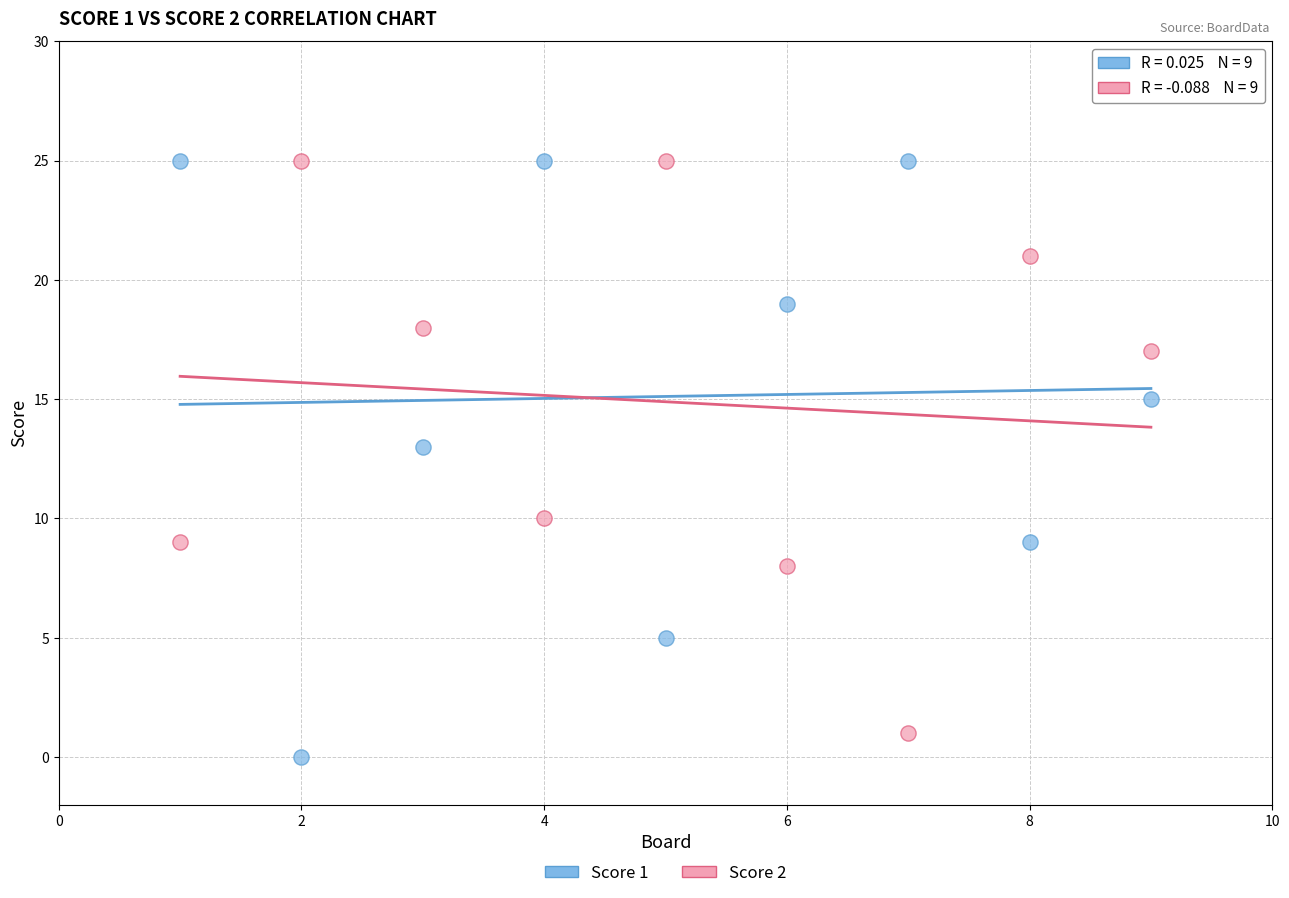

Across all data points, what is the range of Y values (max minus min)?

25